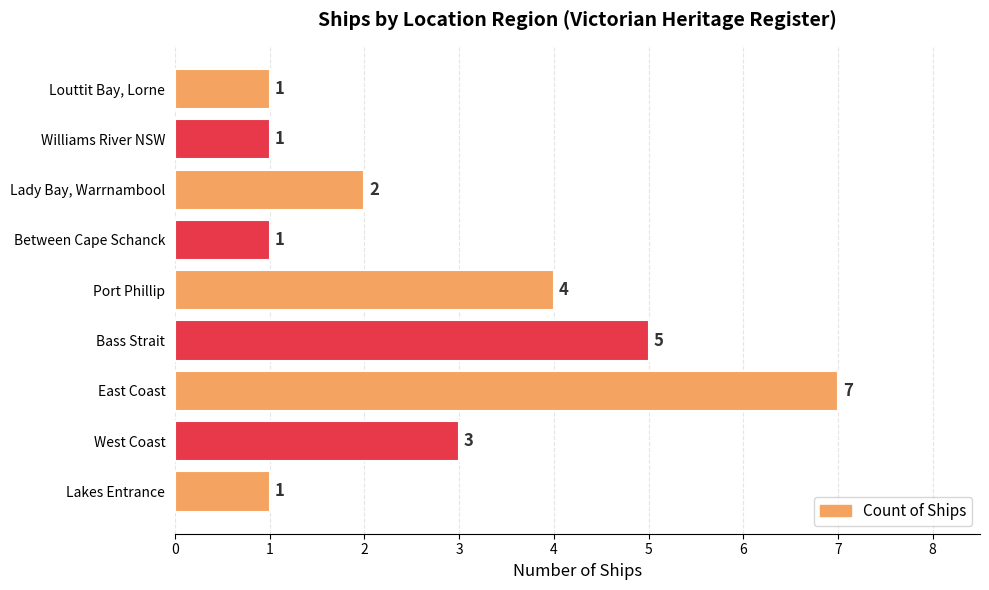

What is the change in value from East Coast to Lady Bay, Warrnambool?

-5